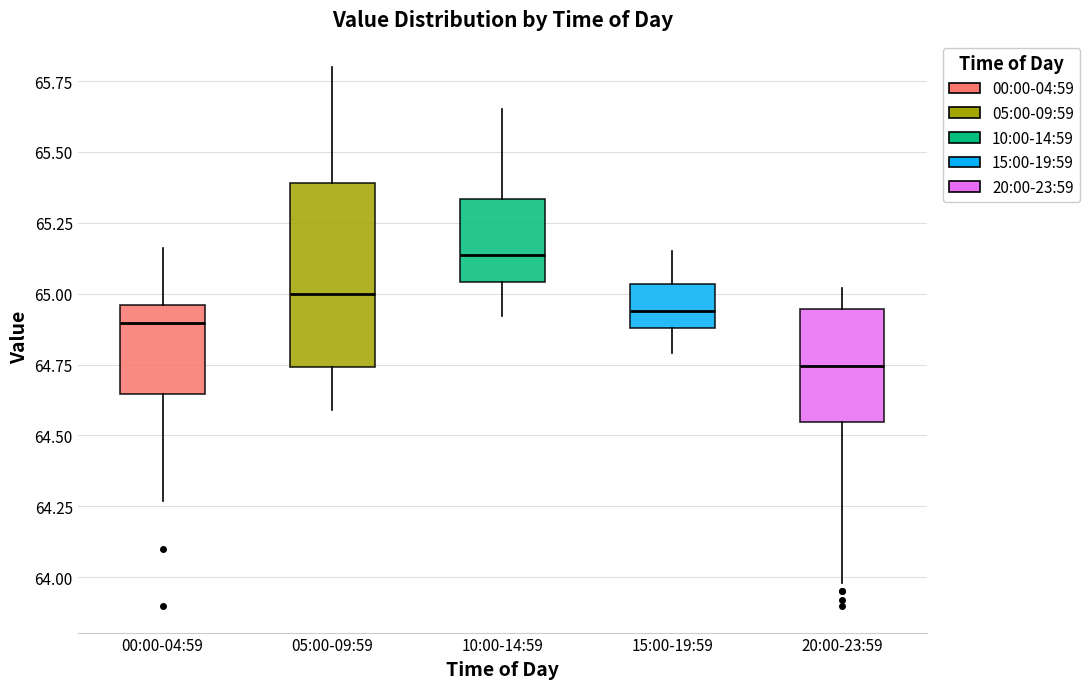

Where does the upper whisker of the box for 00:00-04:59 end on the y-axis? The values are not printed on the chart, so give them approximately, as read against the axis.

65.15